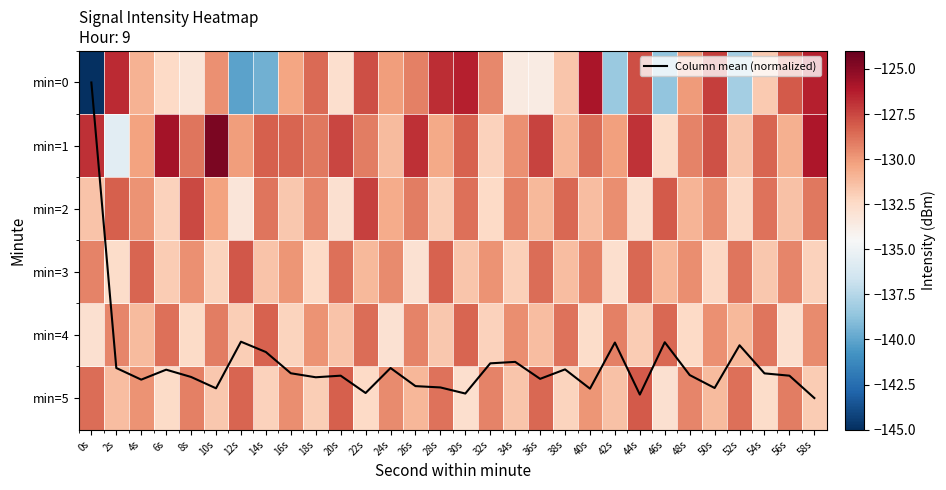

At which label does min=1 reach its peak?

10s